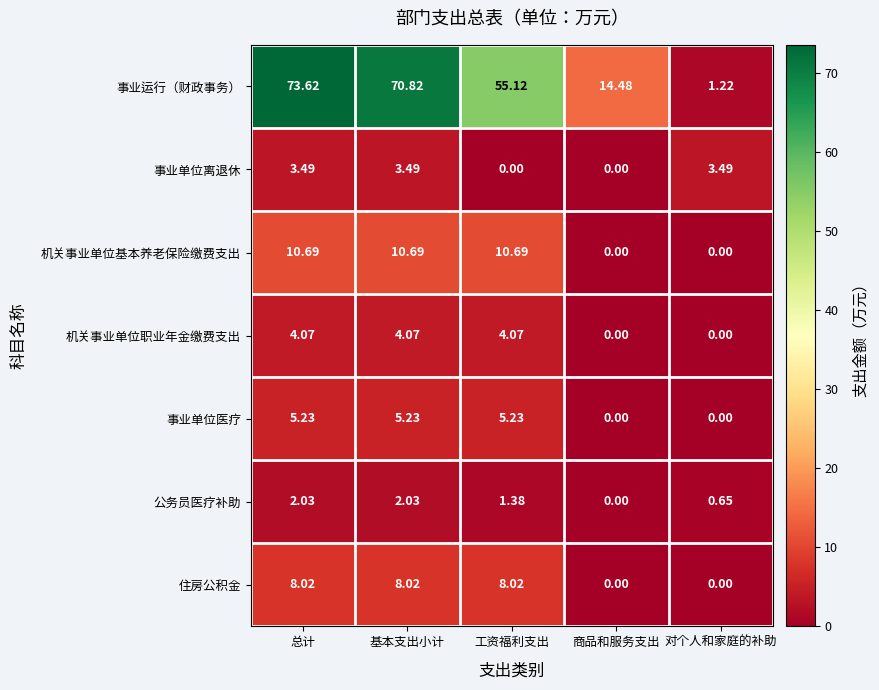

At which label does 机关事业单位职业年金缴费支出 first exceed 4?

总计